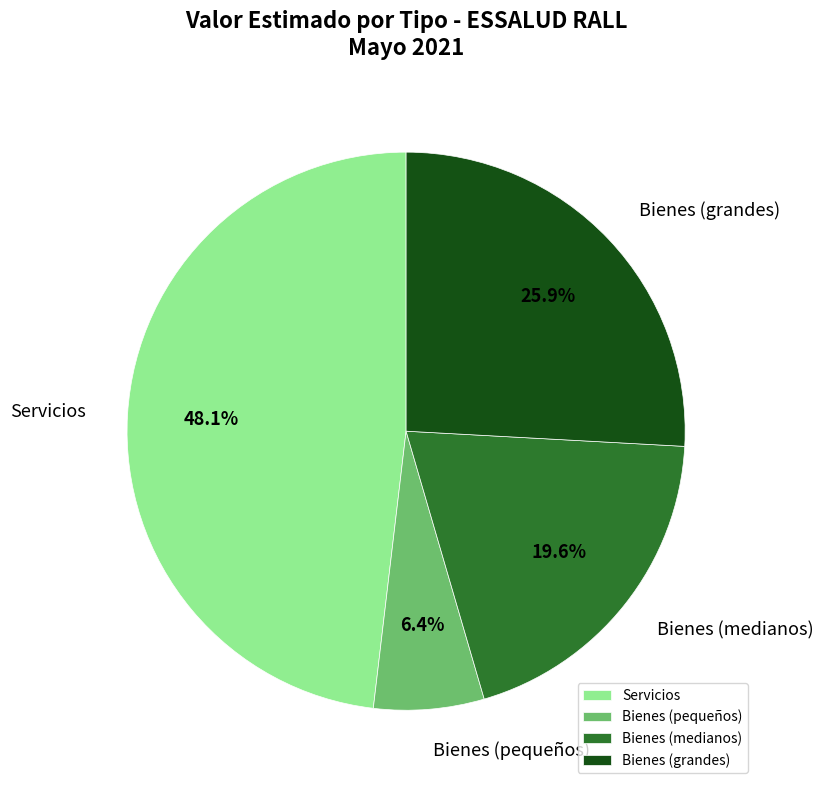

Which category has the smallest portion of the pie?

Bienes (pequeños)